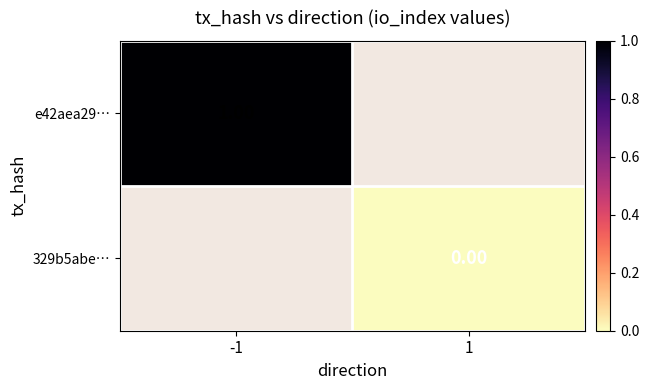

Is the value of 329b5abe… at 1 greater than the value of e42aea29… at -1?

No